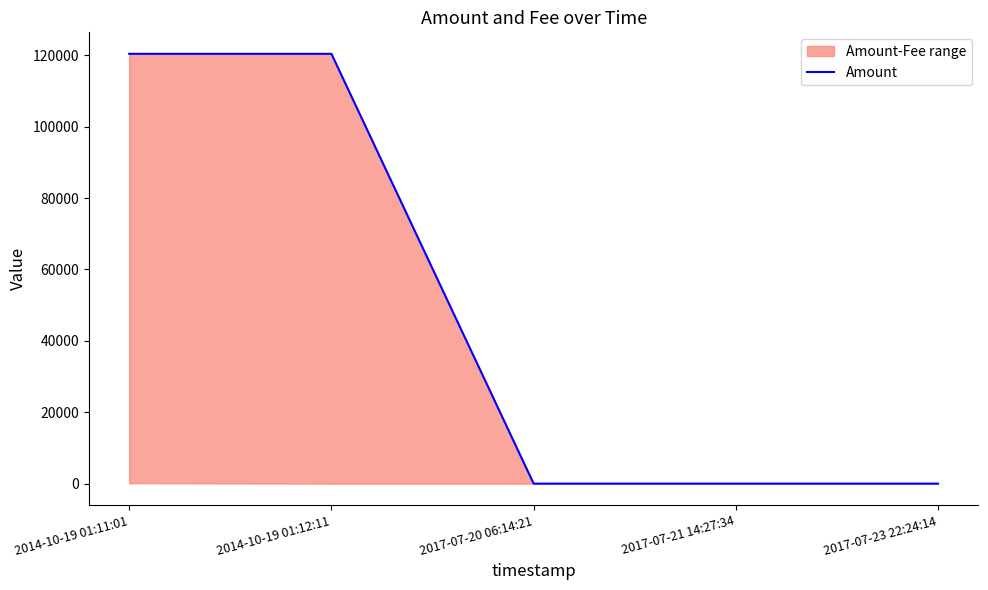

Count the number of categories in the chart.

5